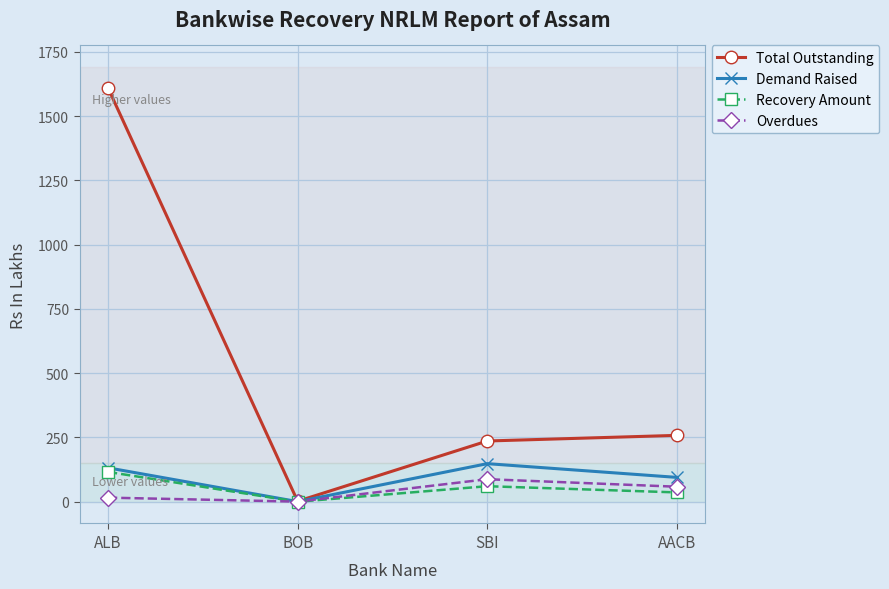

What is the sum of all Demand Raised values?

375.4